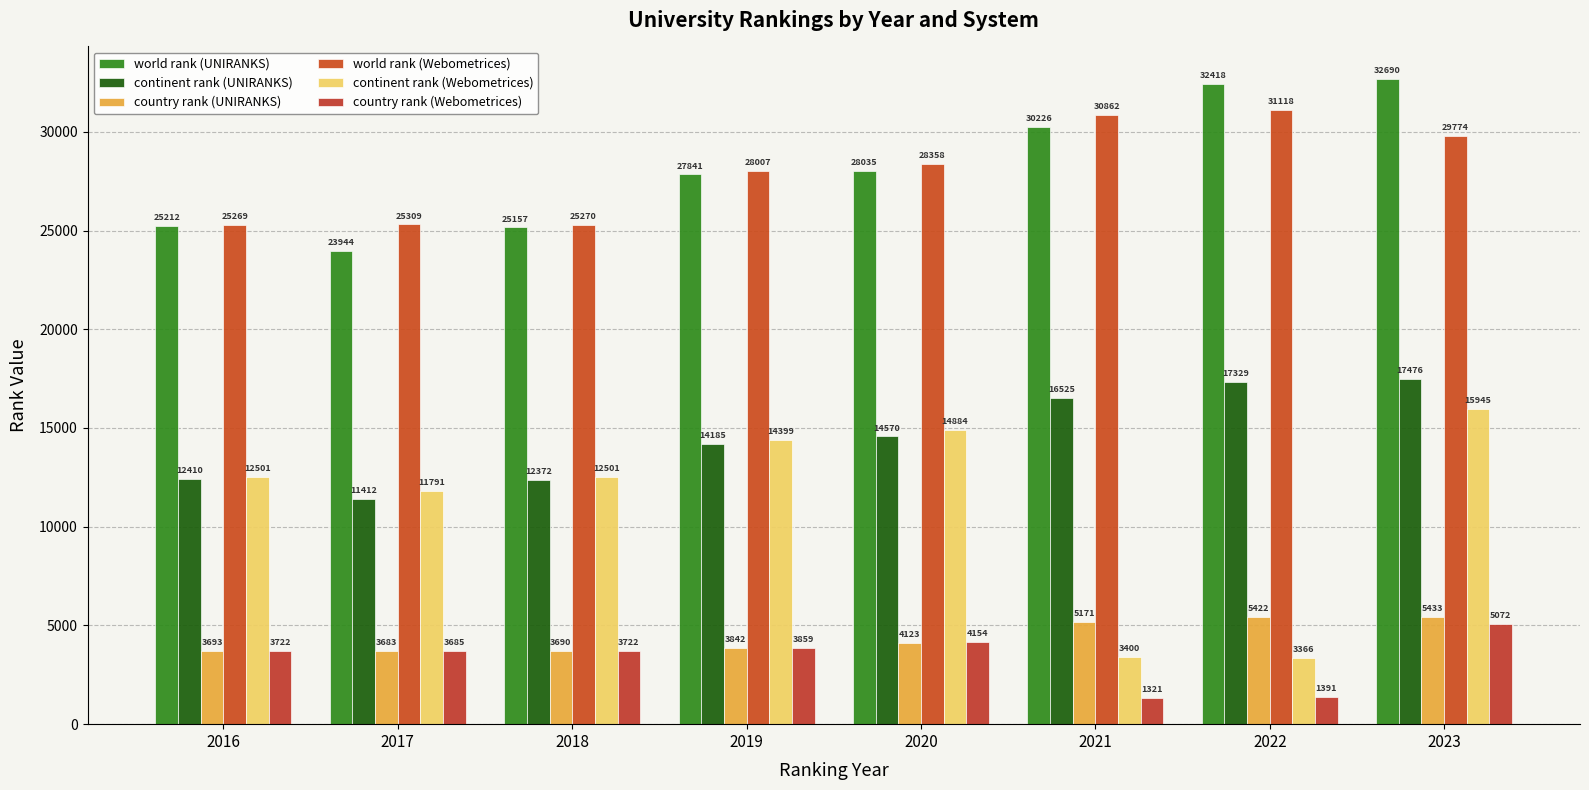

Which series has the largest total across all categories?

world rank (UNIRANKS)